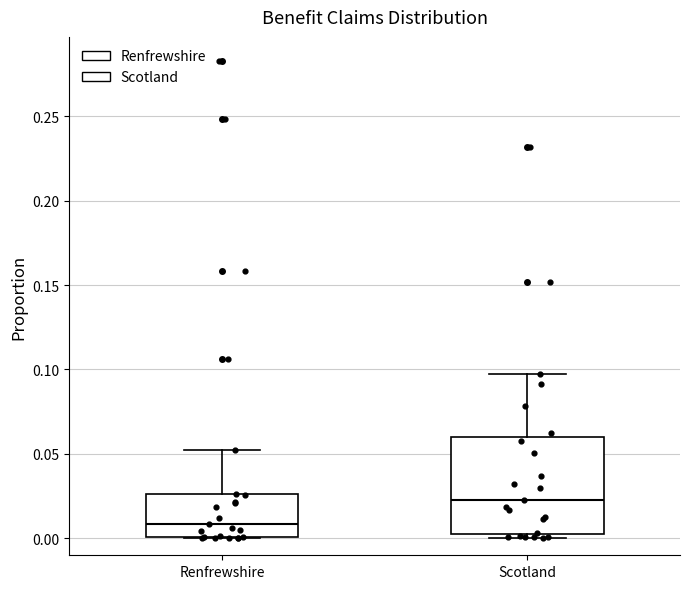

Which box is the tallest, from its lower edge to its upper edge?

Scotland